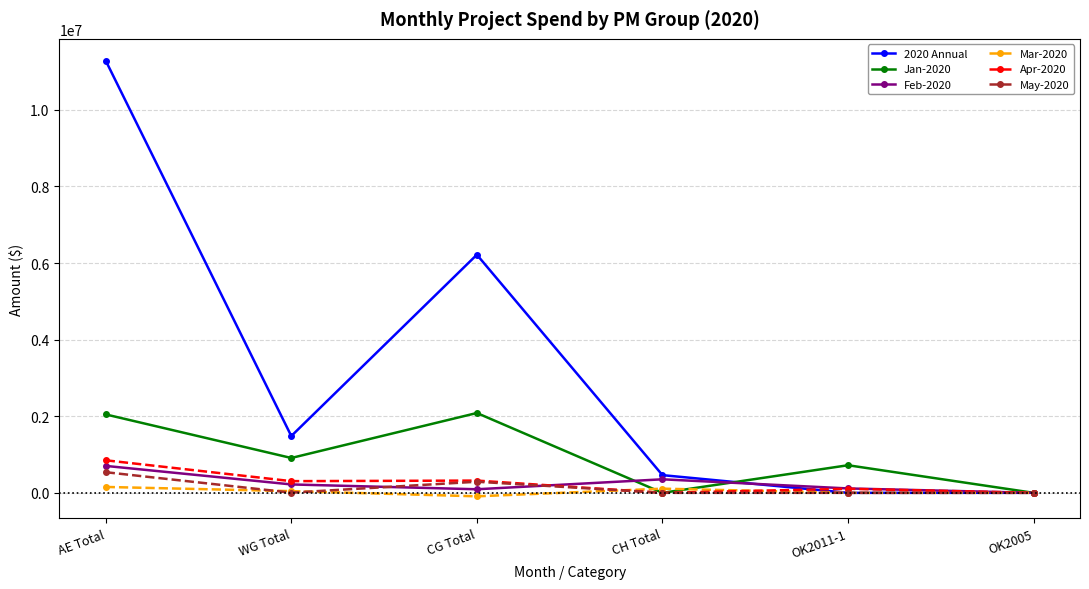

True or false: May-2020 has a value of 538775 at AE Total.

True